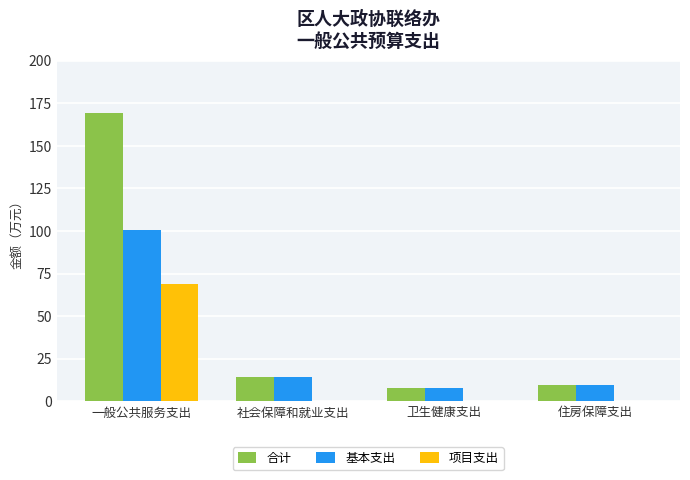

What is the total value across all series at 社会保障和就业支出?

29.0